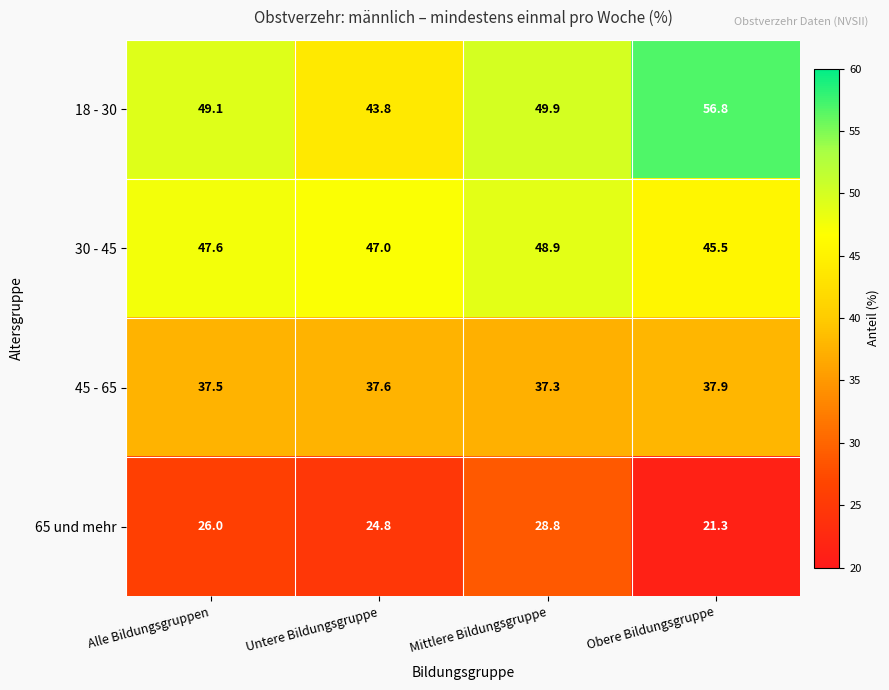

Rank the series by their maximum value, from lowest to highest.

65 und mehr, 45 - 65, 30 - 45, 18 - 30